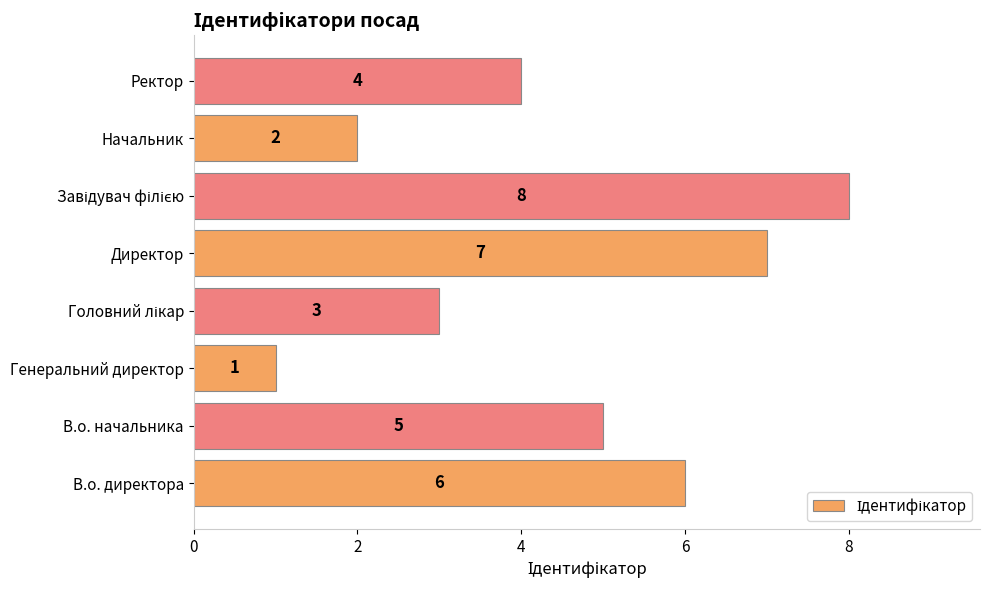

What is the difference between the maximum and minimum values?

7